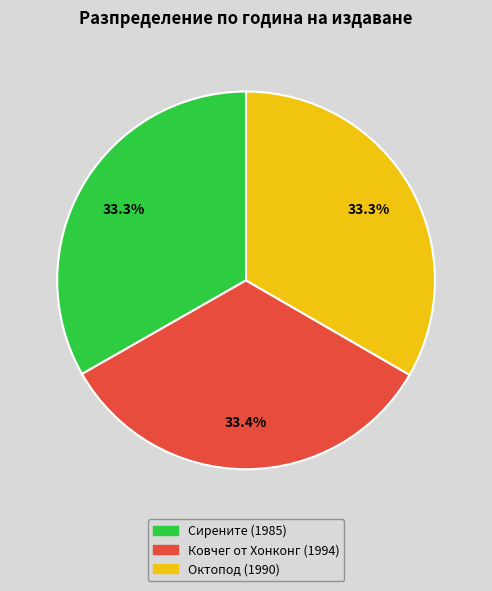

How many slices are in this pie chart?

3